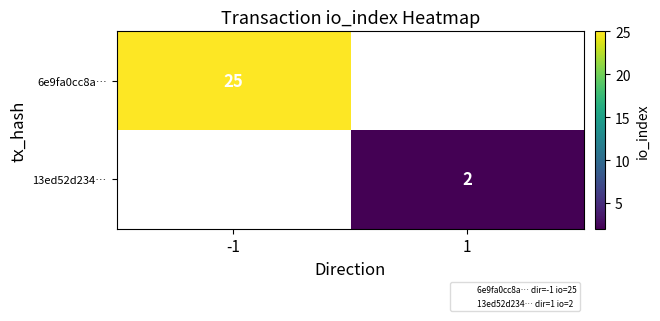

Which category has the highest value in the 6e9fa0cc8a… series?

-1